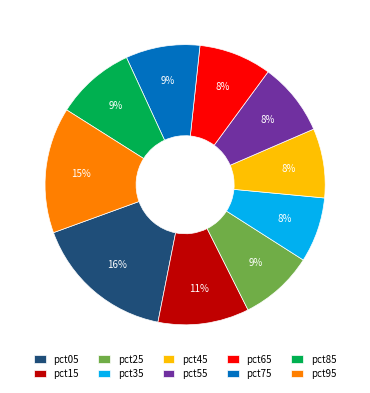

To the nearest percent, what is the average slice percentage?

10%